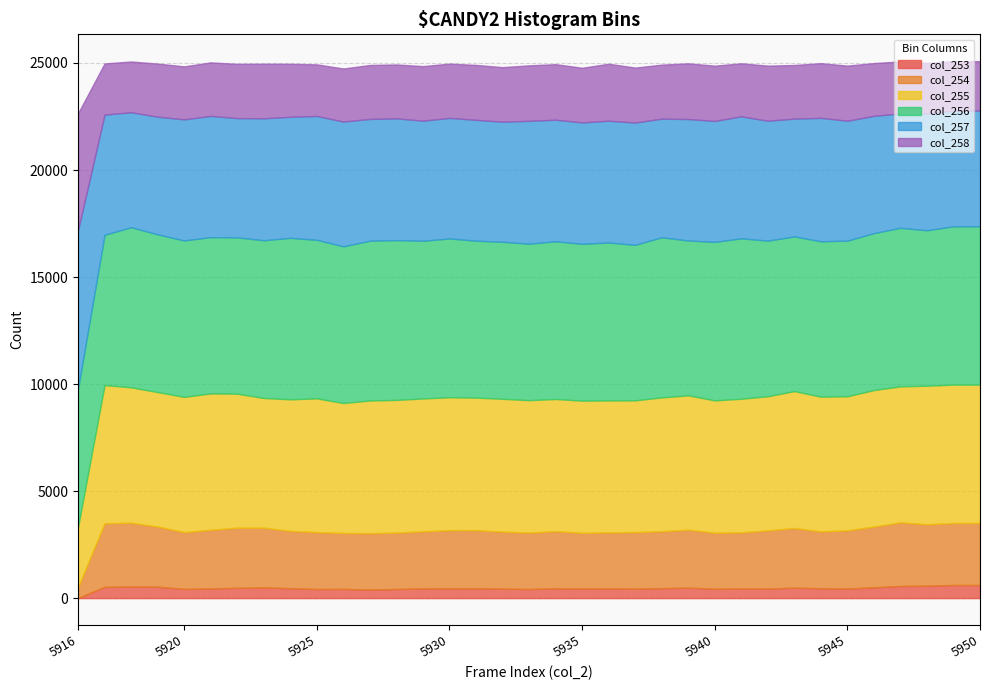

List the series in order of their peak value, highest first.

col_256, col_257, col_255, col_258, col_254, col_253